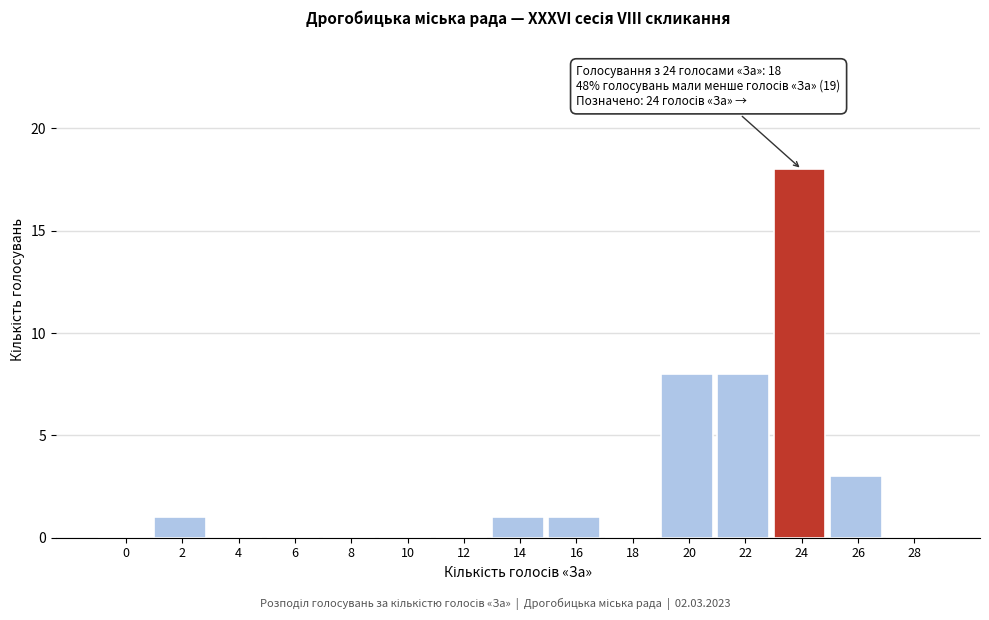

Reading left to right, extract all data points from this chart.

0=0	2=1	4=0	6=0	8=0	10=0	12=0	14=1	16=1	18=0	20=8	22=8	24=18	26=3	28=0